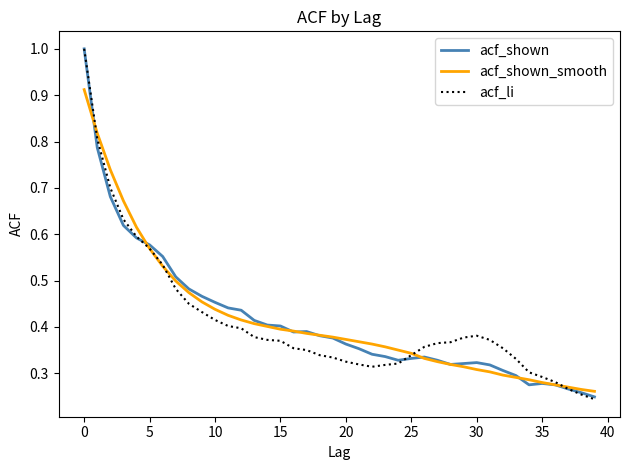

At which label does acf_shown_smooth reach its minimum?

39